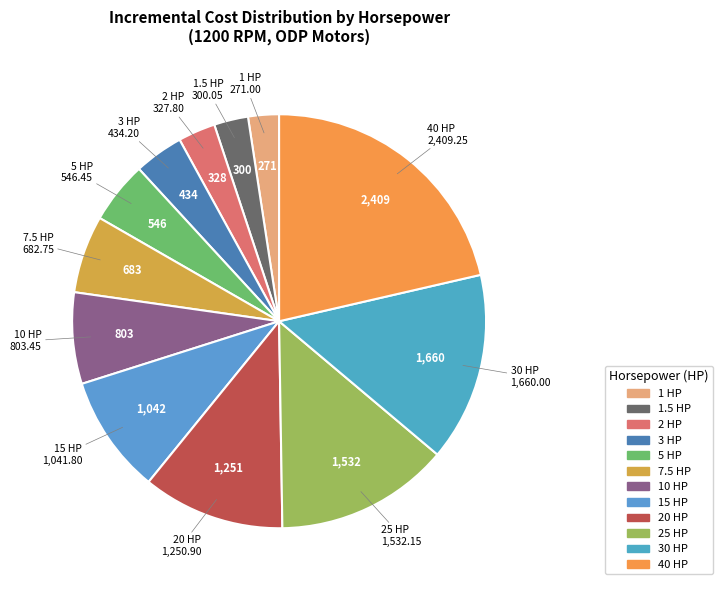

Combined, do 20 HP and 3 HP account for over 50%?

No